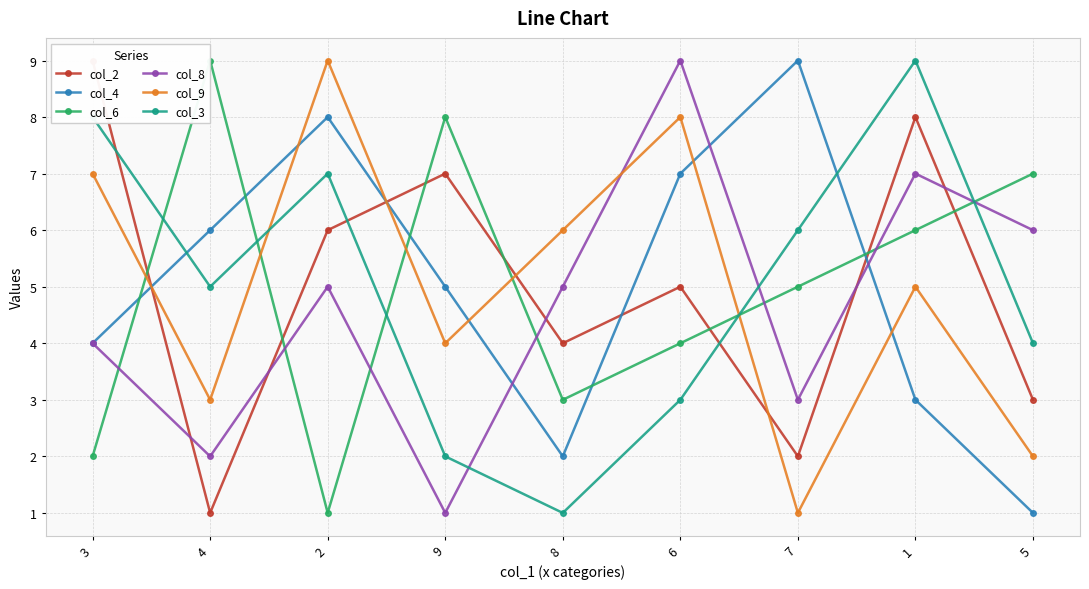

Rank the categories by col_8 value from highest to lowest.

6, 1, 5, 2, 8, 3, 7, 4, 9